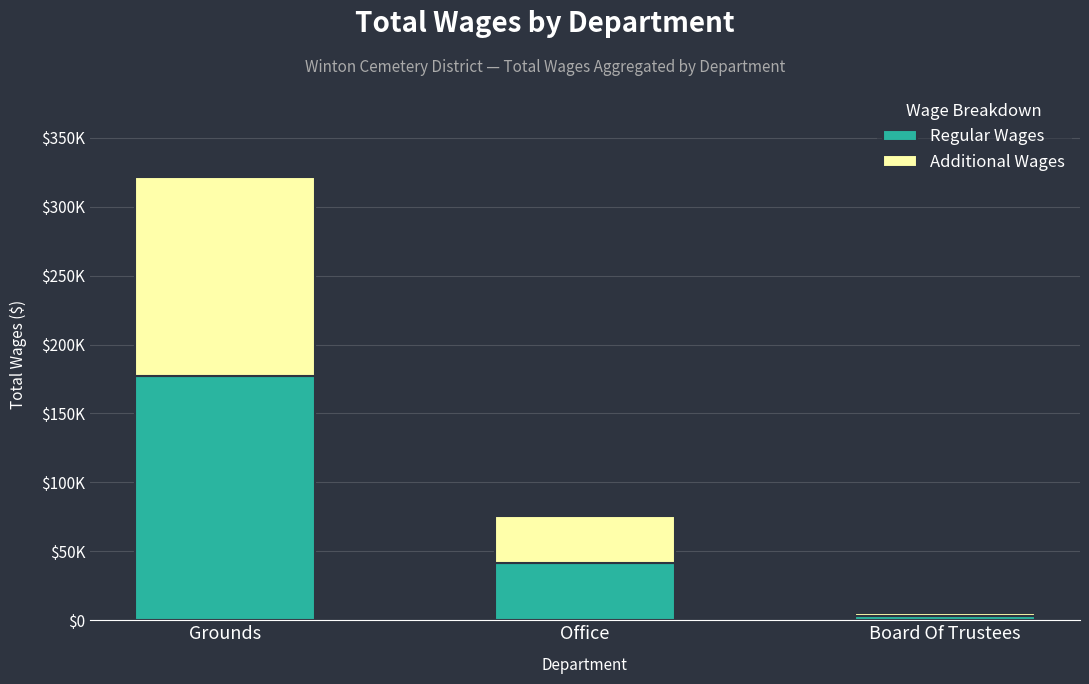

Does the chart contain stacked bars?

Yes